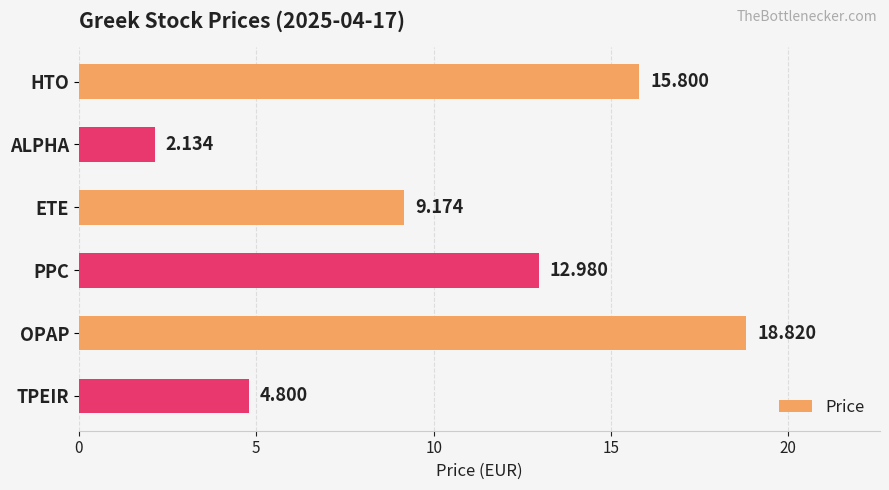

List the labels in order of value, smallest first.

ALPHA, TPEIR, ETE, PPC, HTO, OPAP